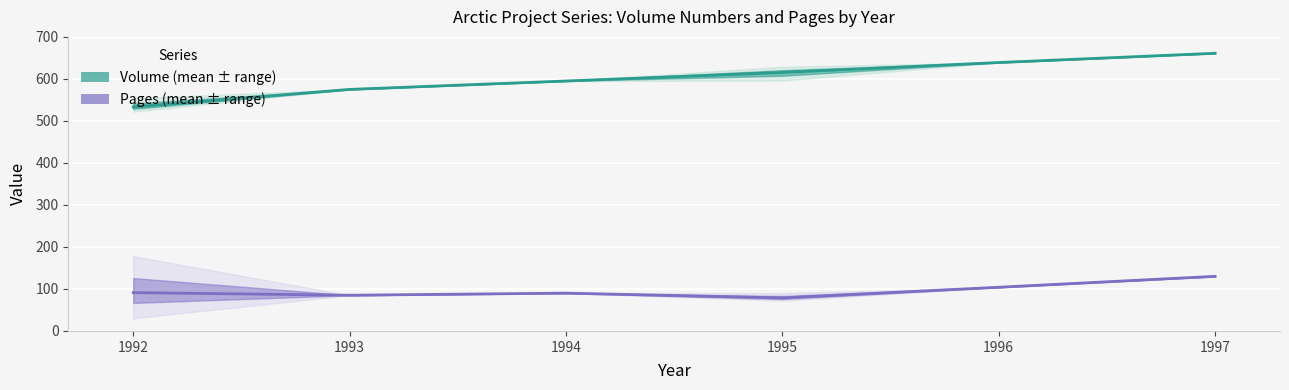

Reading right to left, list all the values displayed in this chart.

Volume (mean): 661.0	639.0	615.3	595.0	575.0	533.2
Pages (mean): 130.0	104.0	78.7	90.0	85.0	91.2